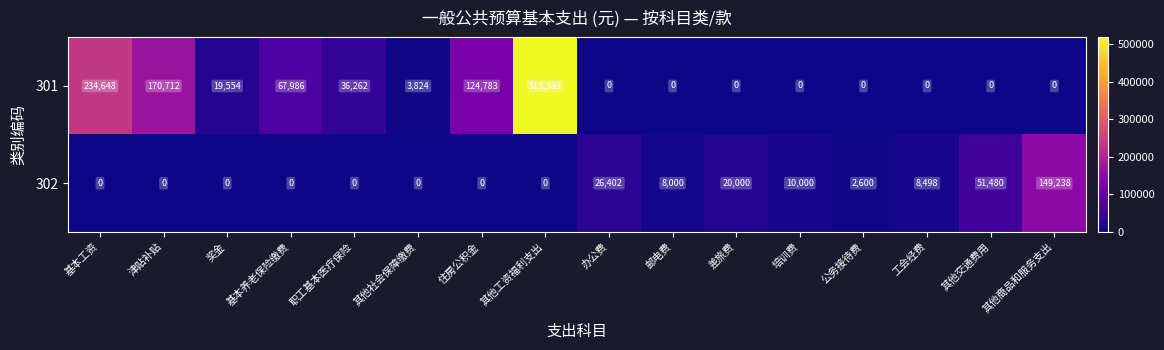

How many distinct data groups are displayed?

2